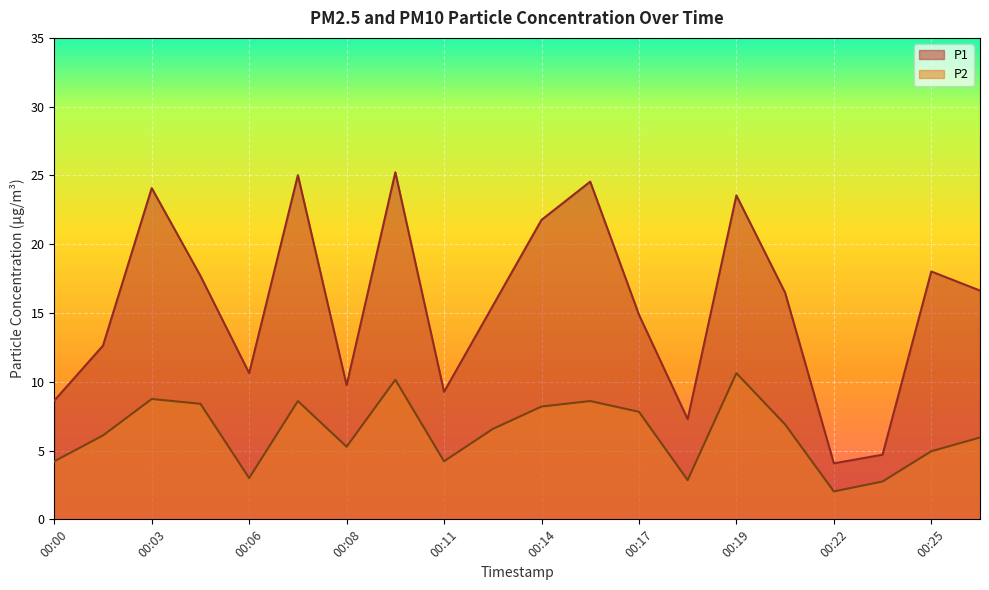

What are all the series names shown in the legend?

P1, P2